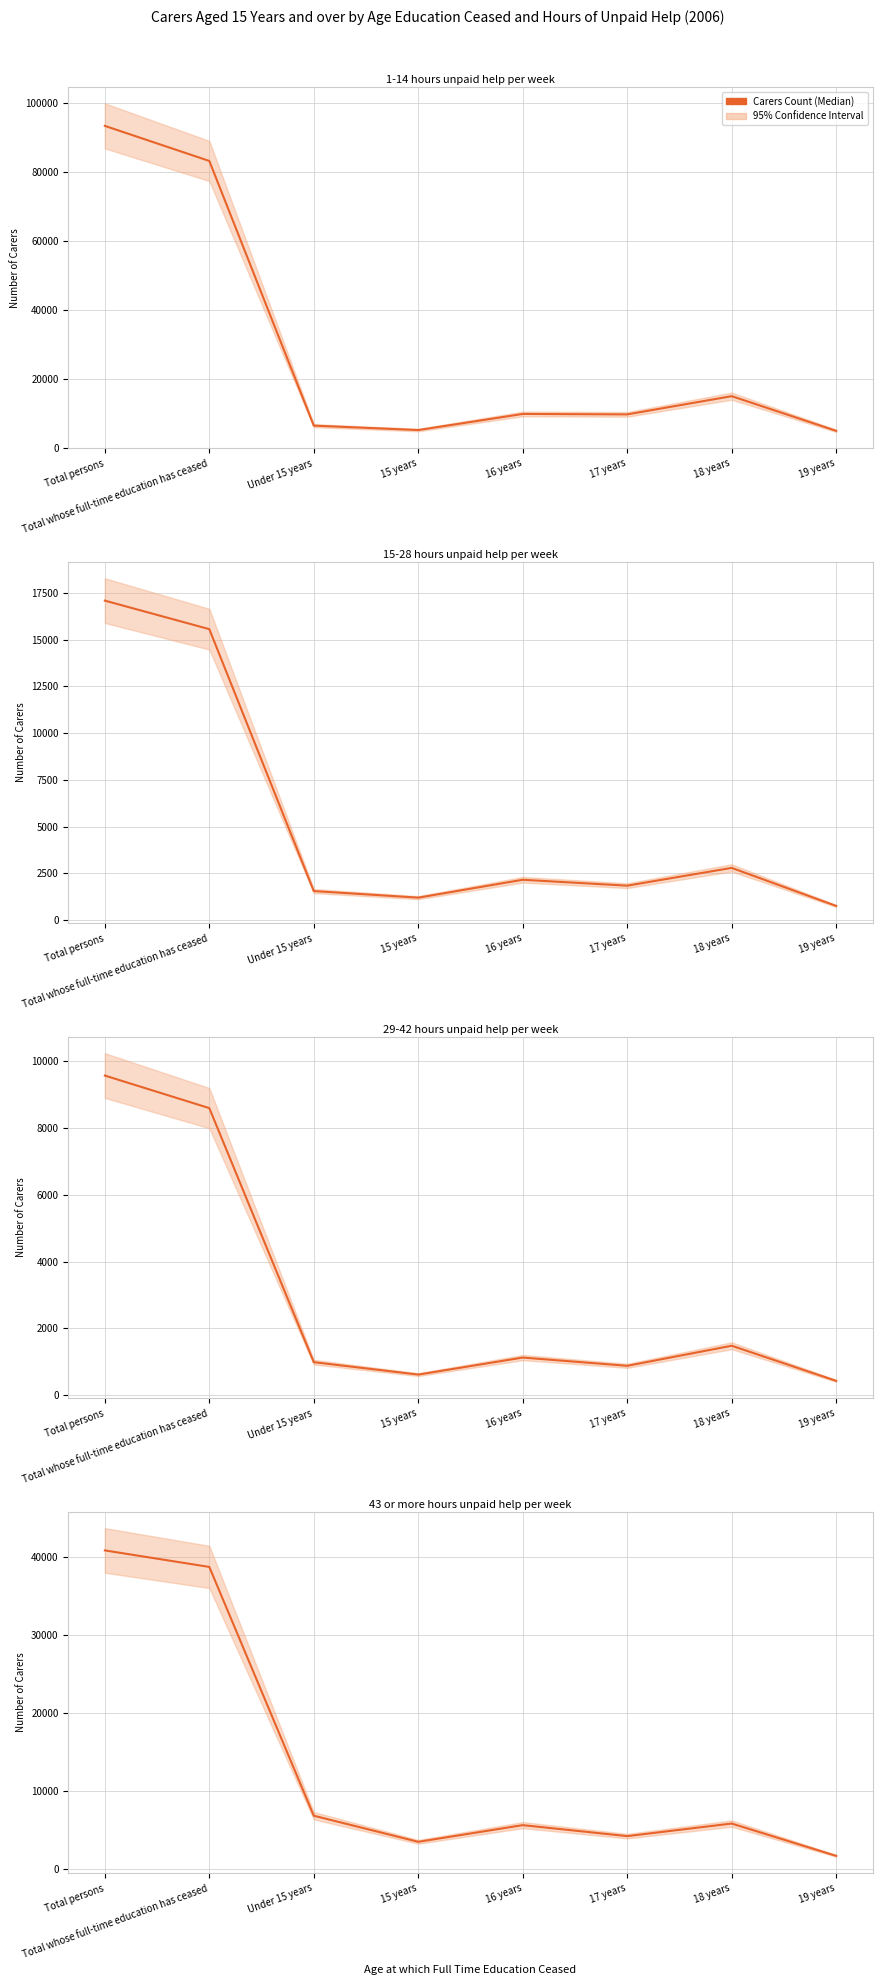

How many values in the 1-14 hours unpaid help per week series exceed 9790?

3